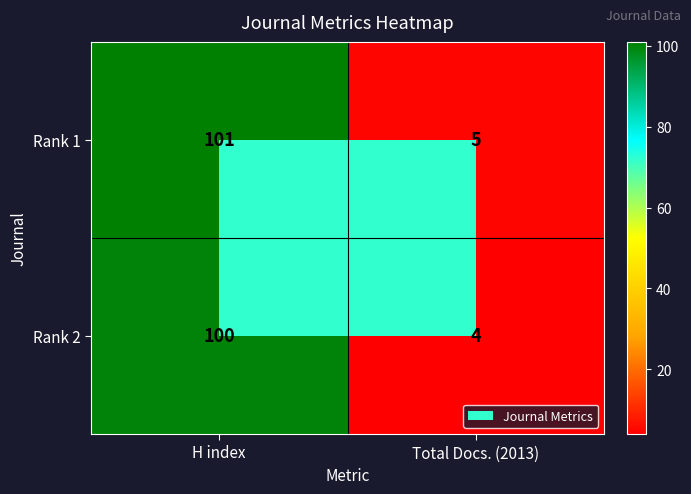

What is the lowest value of the Rank 1 series?

5